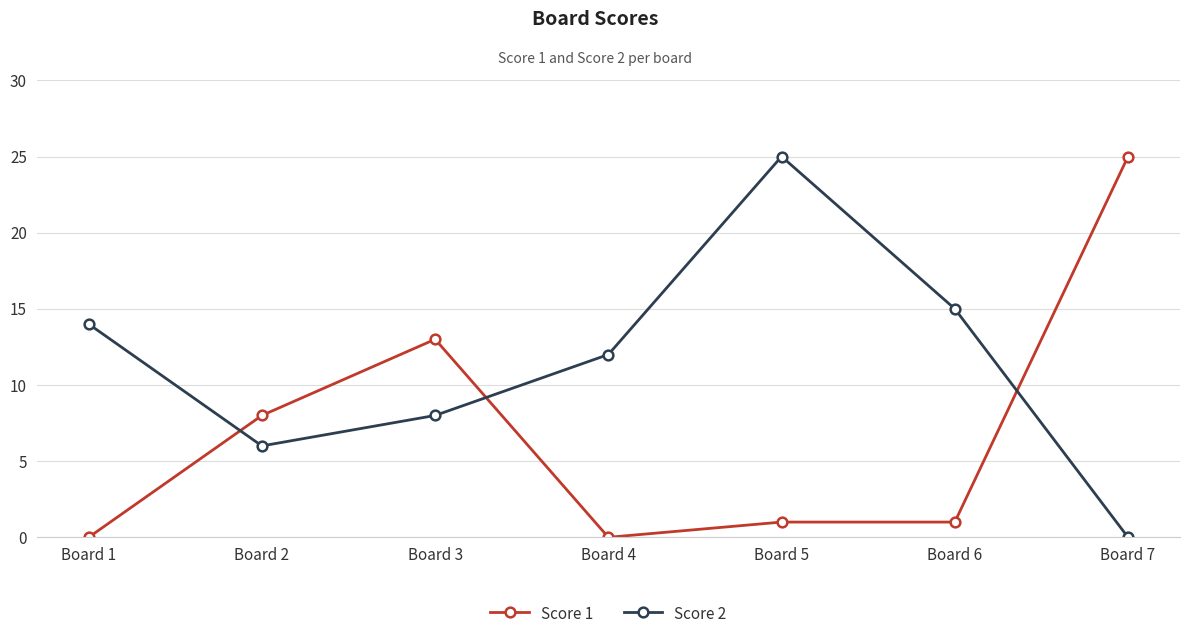

What is the sum of the Score 2 values at Board 6 and Board 3?

23